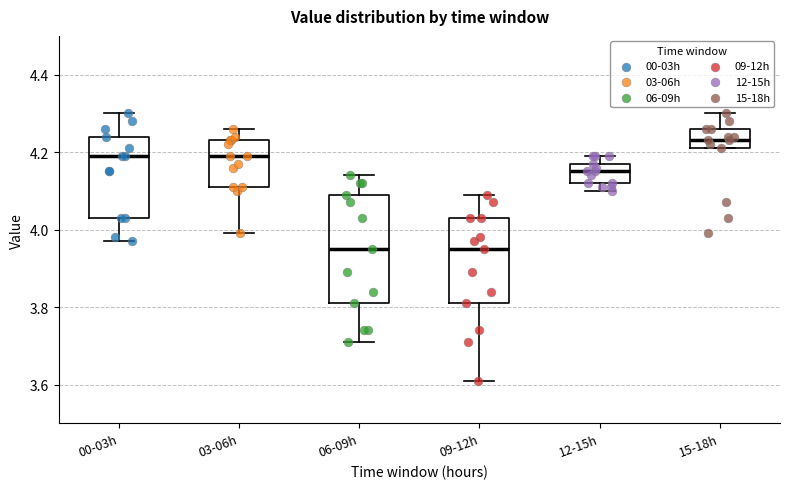

Which box's median line is the highest?

15-18h